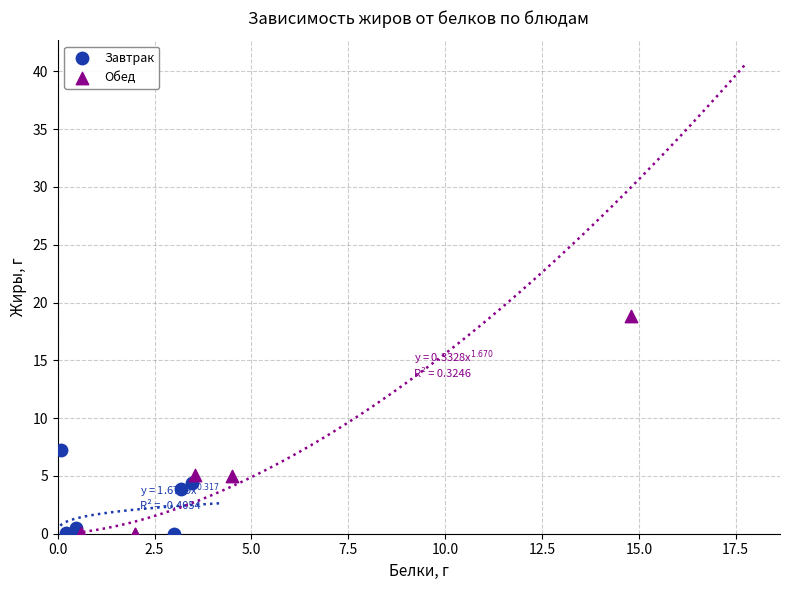

Which series reaches the maximum Y coordinate?

Обед